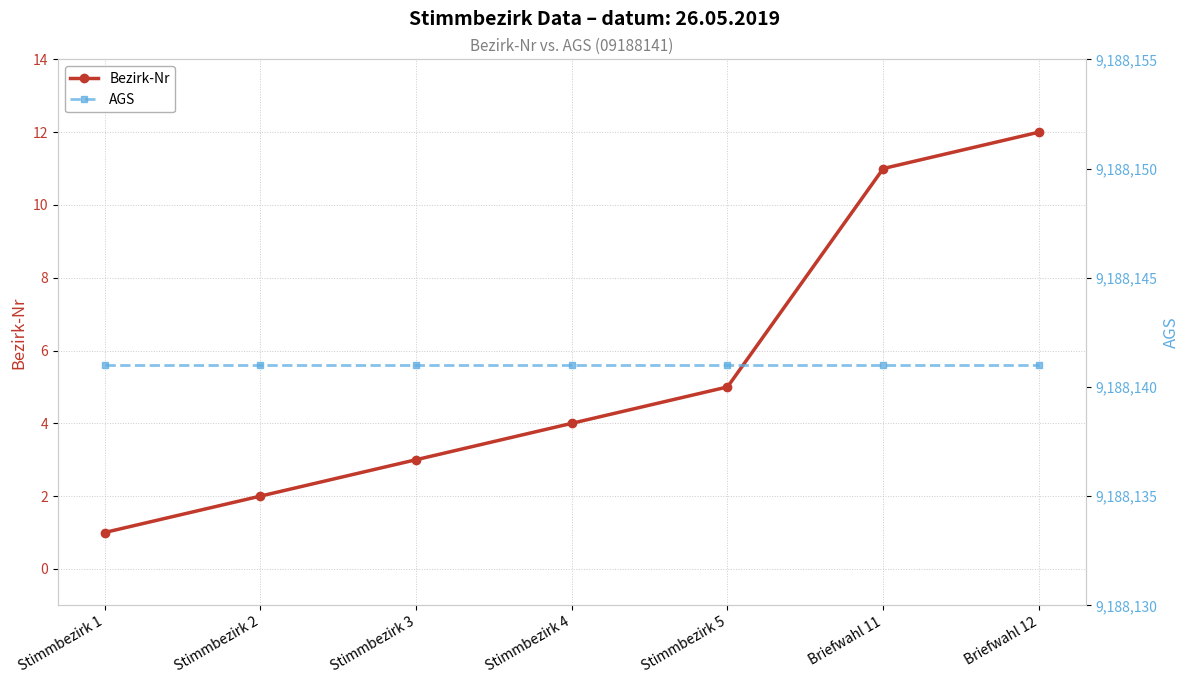

Reading left to right, extract all data points from this chart.

Bezirk-Nr: 1	2	3	4	5	11	12
AGS: 9188141	9188141	9188141	9188141	9188141	9188141	9188141